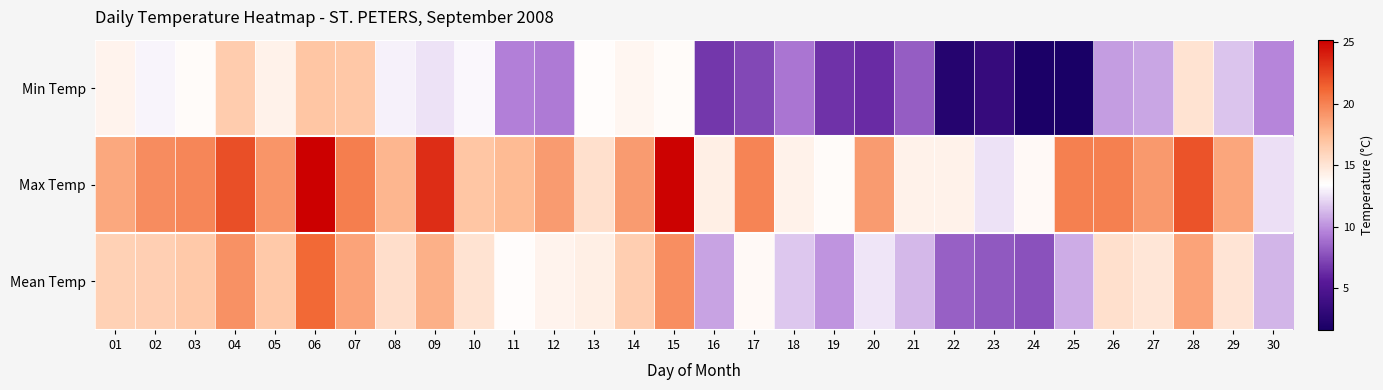

Where does the Mean Temp series first go above 15?

01